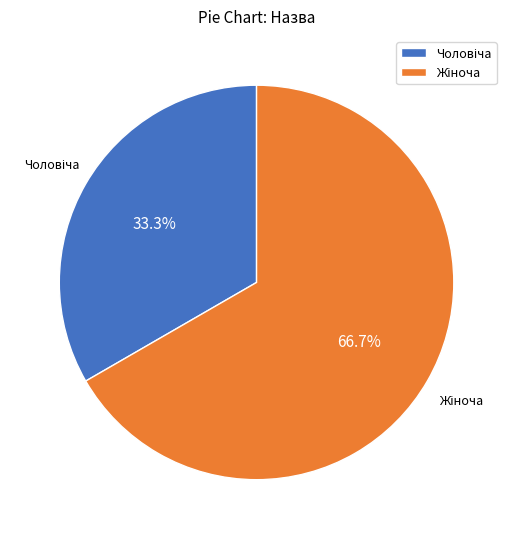

Does any single category account for the majority?

Yes